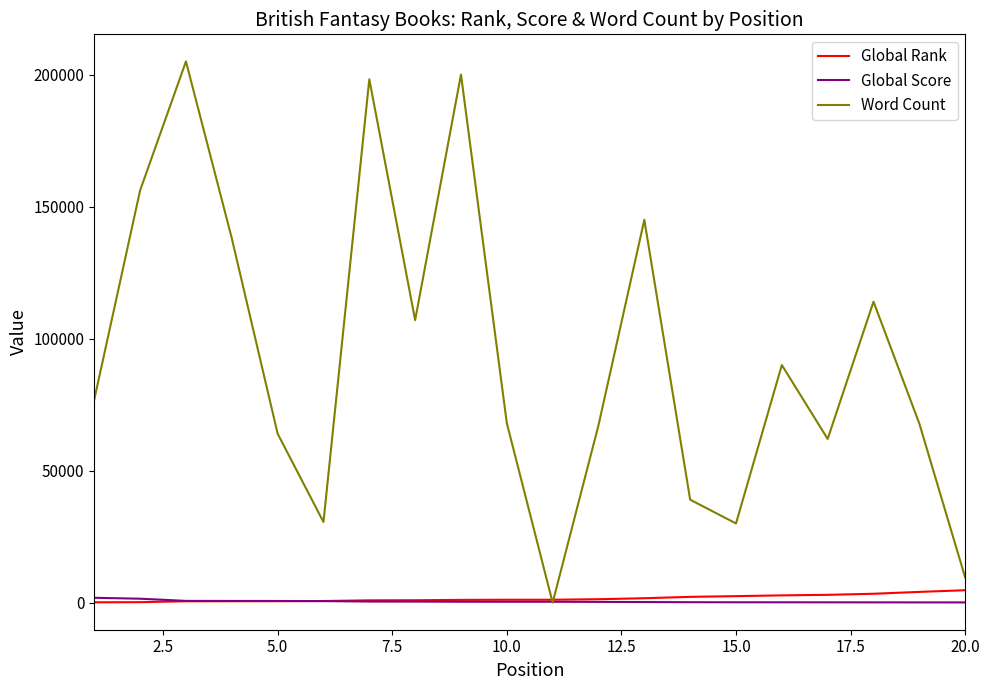

Which series has the largest range (max minus min)?

Word Count